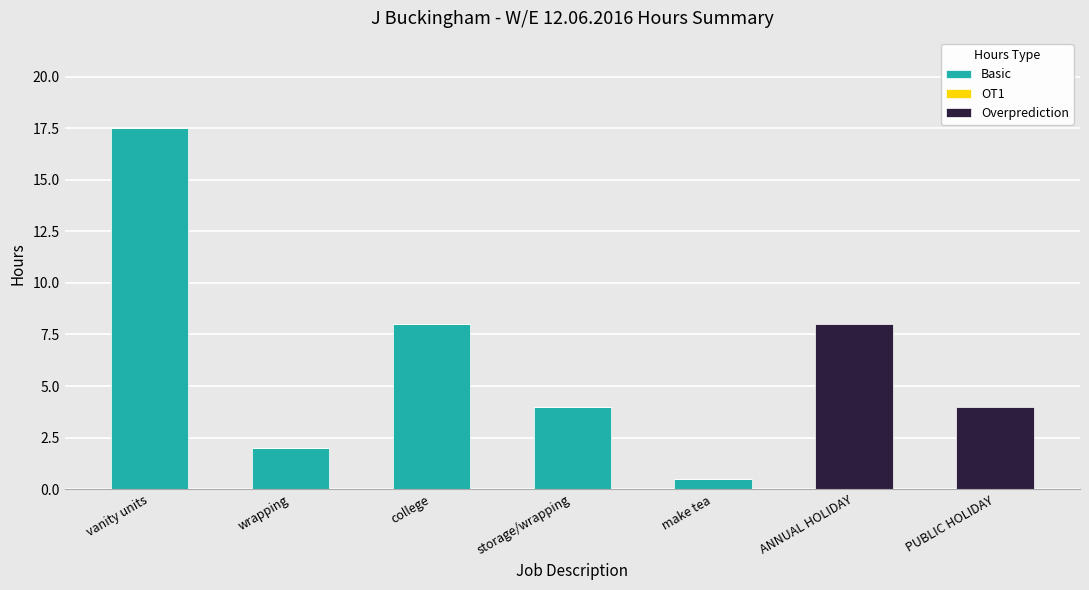

Reading left to right, transcribe the values for Basic.

vanity units=17.5	wrapping=2.0	college=8.0	storage/wrapping=4.0	make tea=0.5	ANNUAL HOLIDAY=0.0	PUBLIC HOLIDAY=0.0